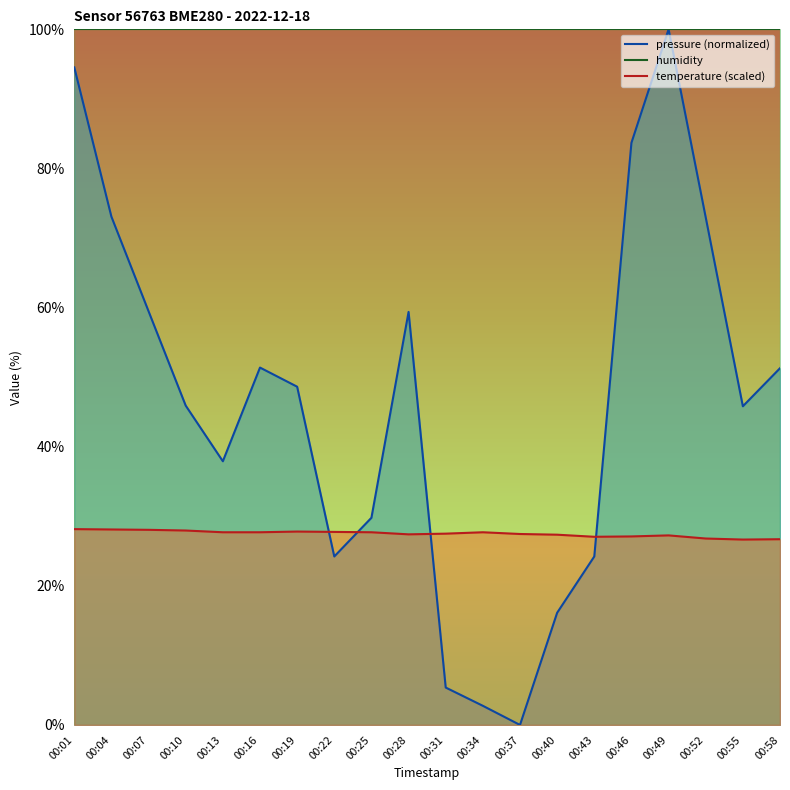

What are all the series names shown in the legend?

pressure (normalized), humidity, temperature (scaled)